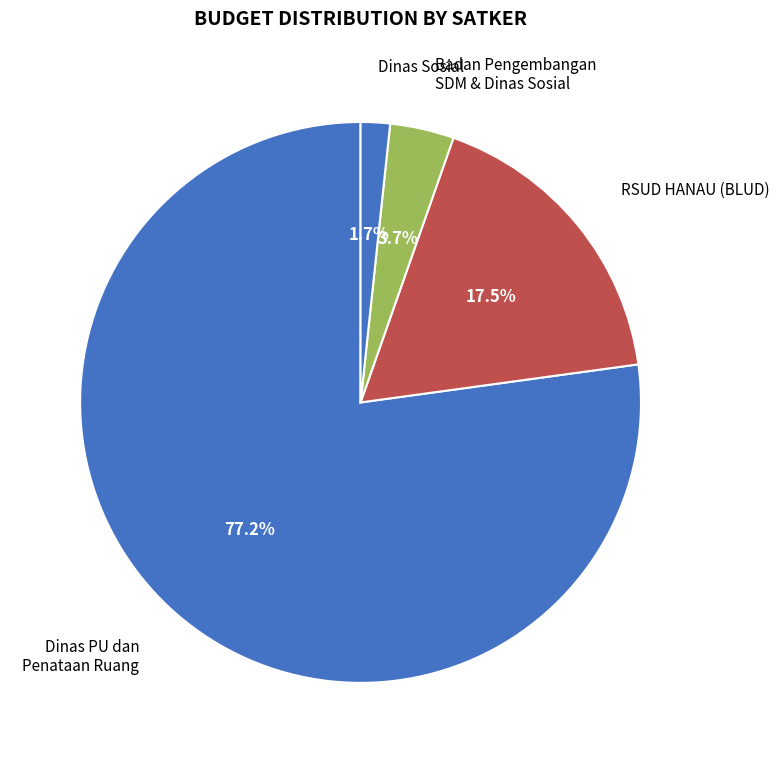

Count the number of slices in the pie.

4